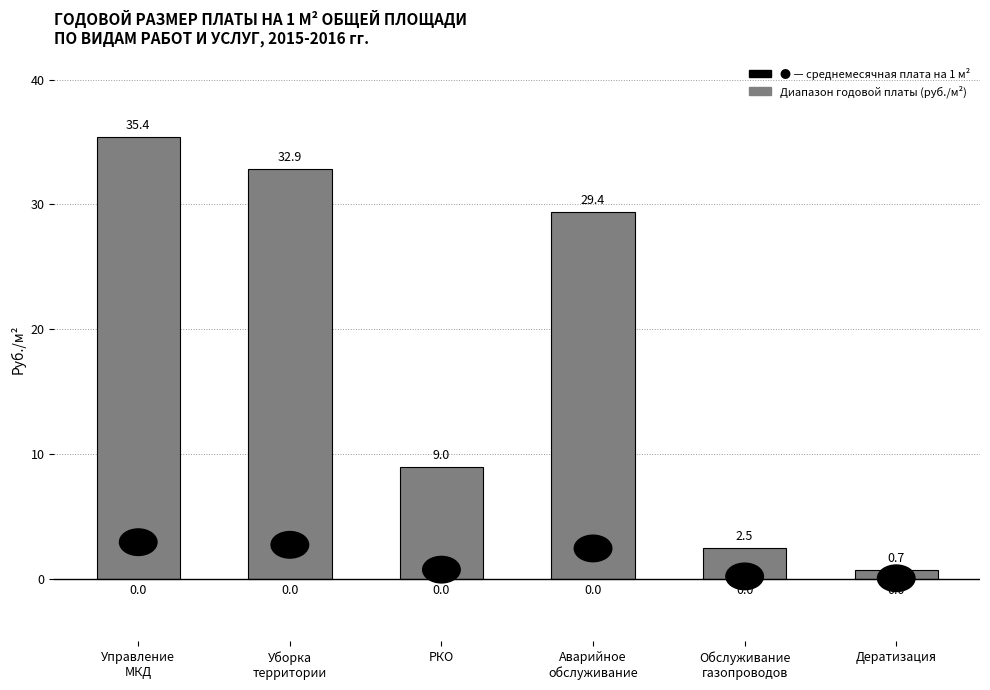

What is the difference between the second highest and second lowest values?

30.4